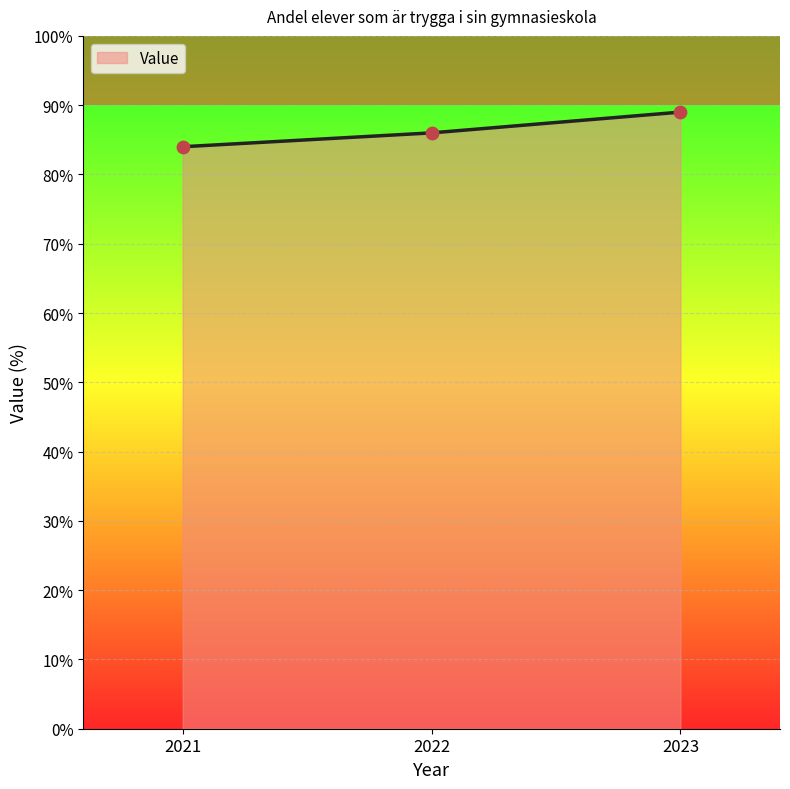

What is the change in value from 2022 to 2023?

+3